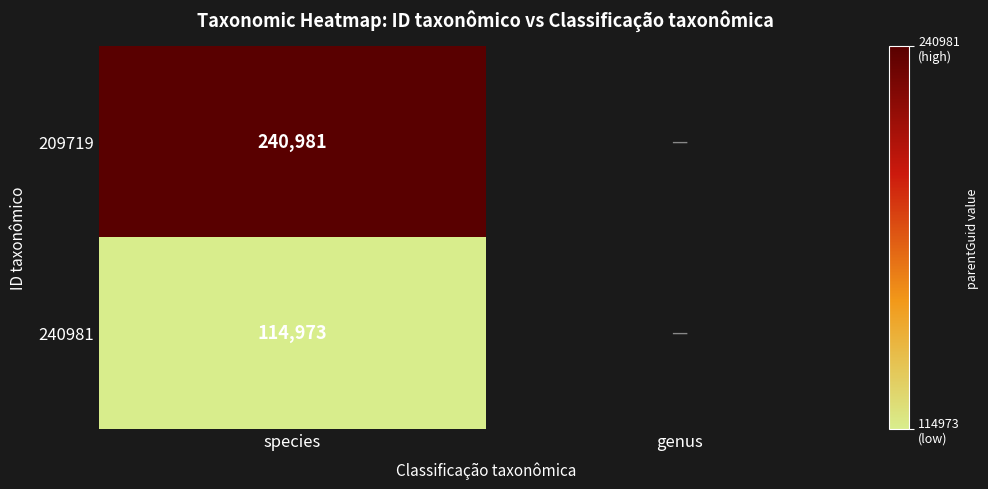

Is the value of 209719 at species greater than the value of 240981 at species?

Yes